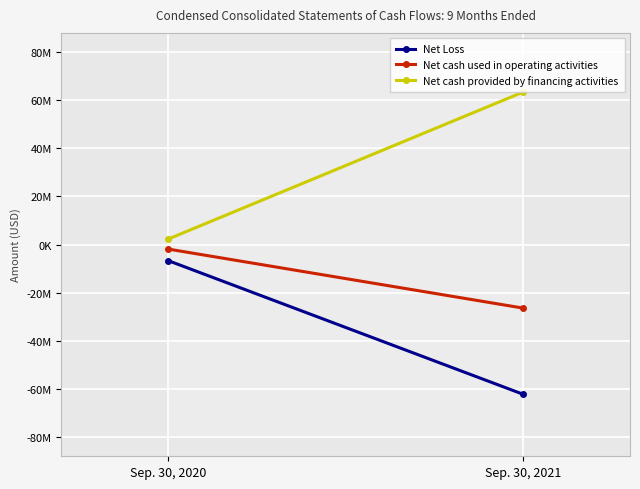

List the series in order of their peak value, lowest first.

Net Loss, Net cash used in operating activities, Net cash provided by financing activities